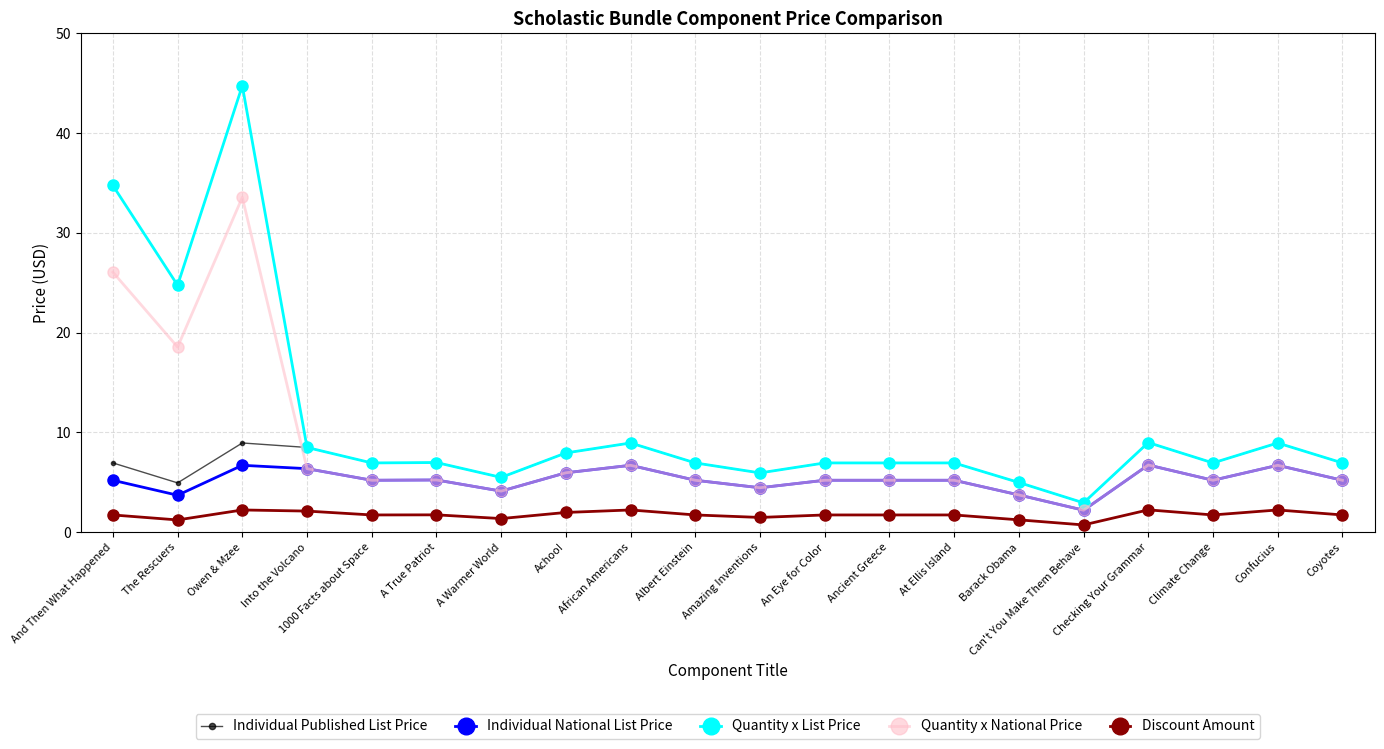

How many categories are shown in the chart?

20